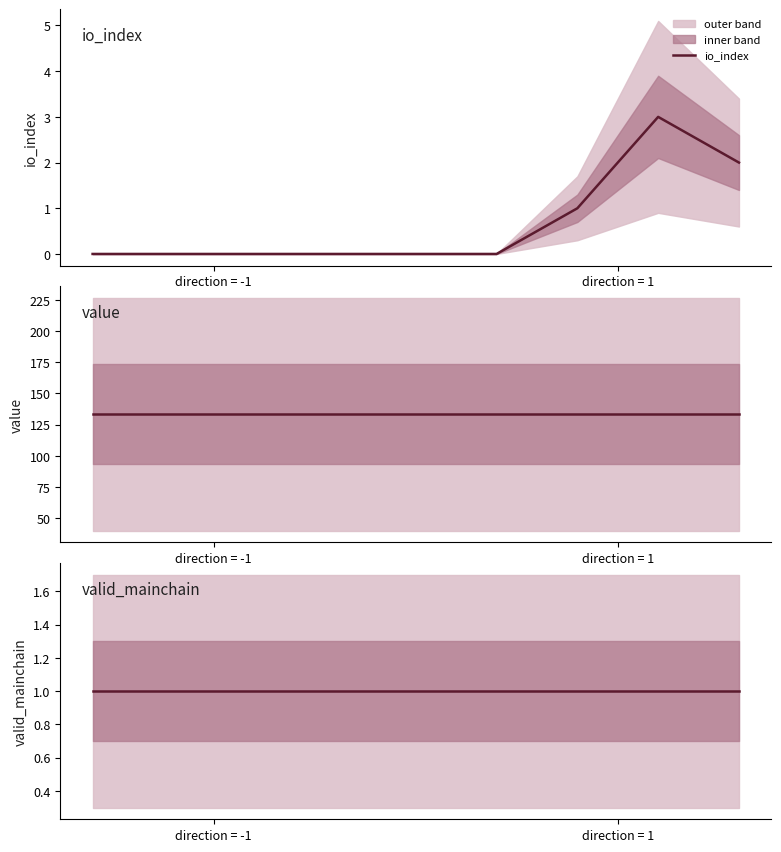

Where is valid_mainchain nearest to the value 1?

direction = -1